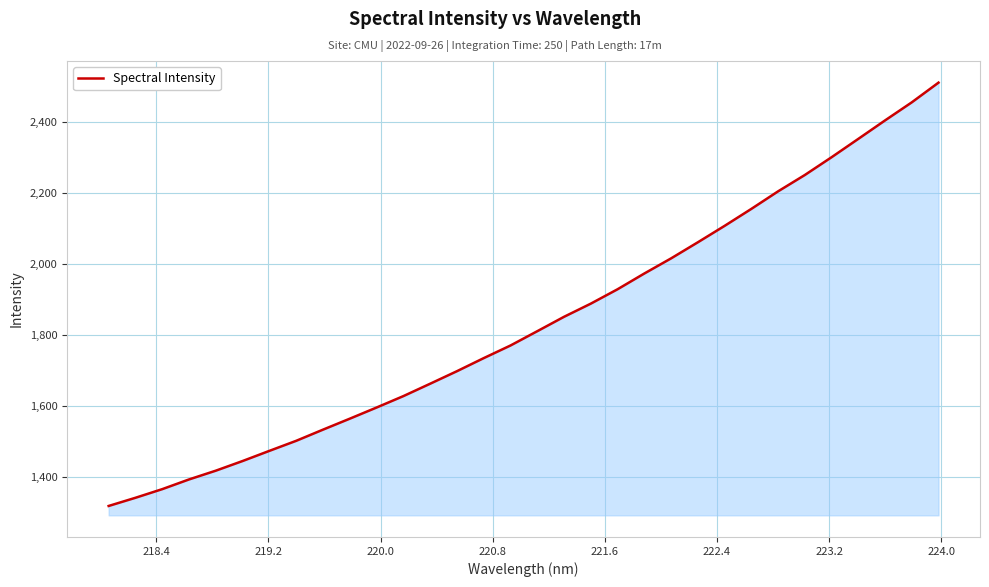

What is the smallest value displayed?

1318.5